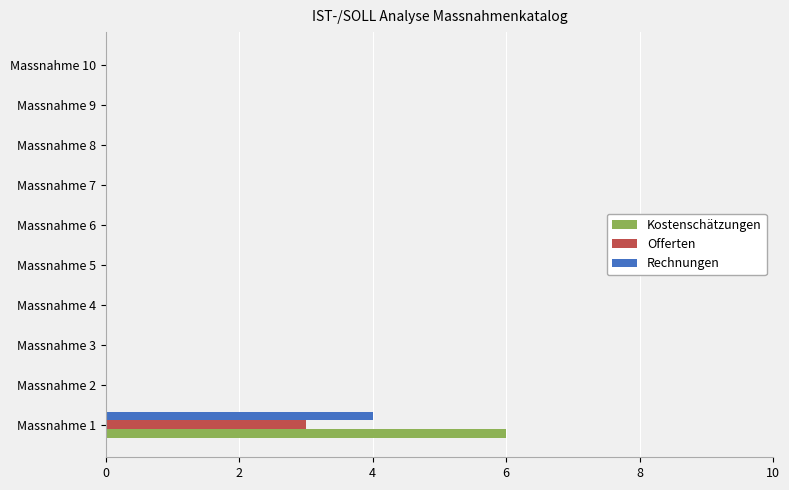

What is the greatest value displayed?

6